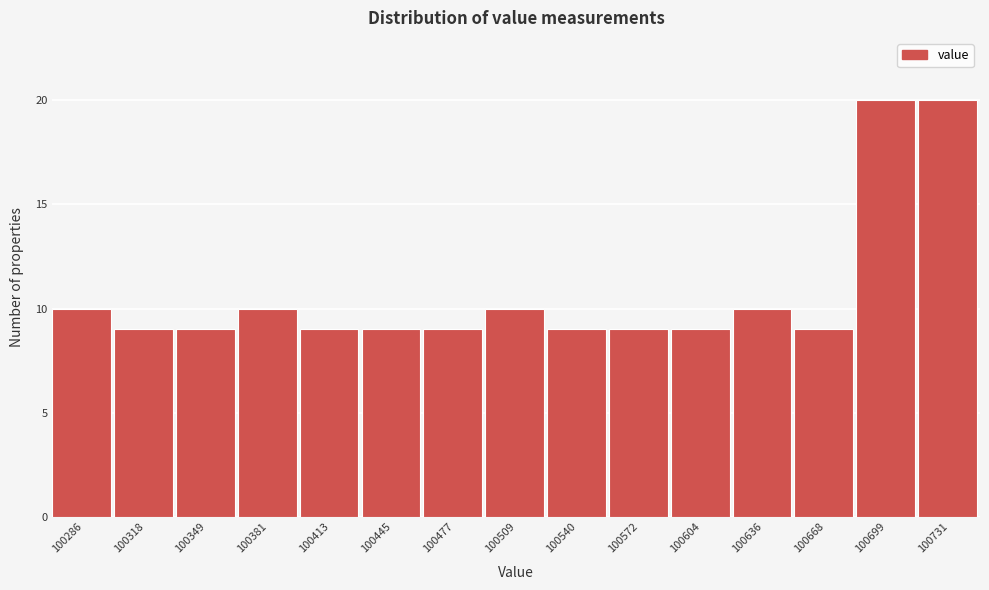

Reading left to right, transcribe this chart: for each bar, give the range it covers on the x-axis and its height. Neither the bar edges nor the heights are printed on the chart, so give them approximately, as read against the axes.

100270 to 100300: 10
100300 to 100335: 9
100335 to 100365: 9
100365 to 100395: 10
100395 to 100430: 9
100430 to 100460: 9
100460 to 100495: 9
100495 to 100525: 10
100525 to 100555: 9
100555 to 100590: 9
100590 to 100620: 9
100620 to 100650: 10
100650 to 100685: 9
100685 to 100715: 20
100715 to 100745: 20